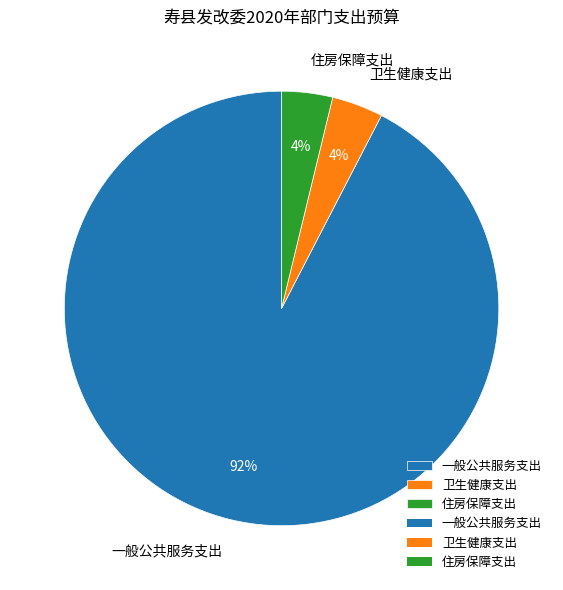

How many slices are in this pie chart?

3